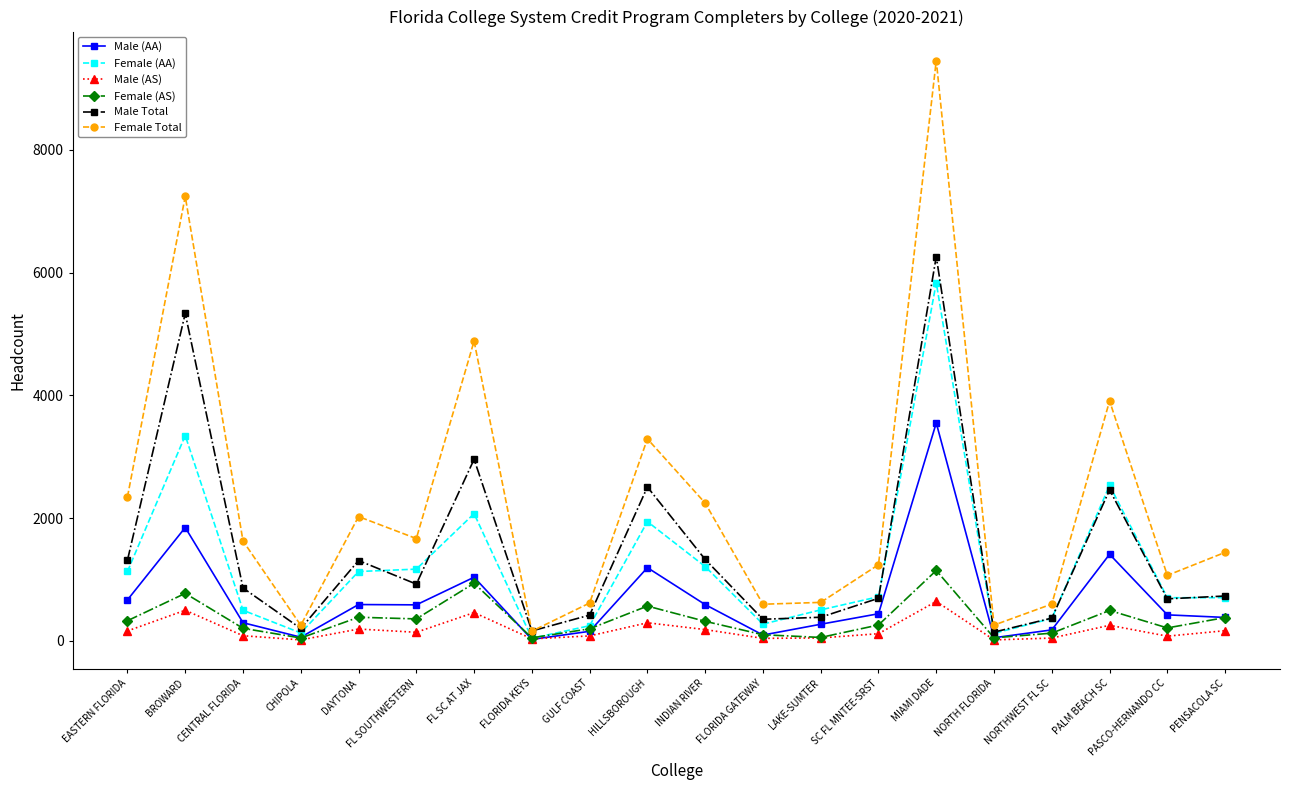

What is the label of the 6th point from the right?

MIAMI DADE